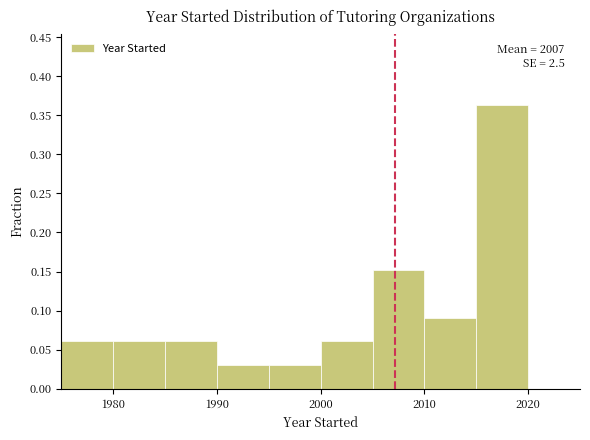

Which range on the x-axis has the tallest bar?

2015 to 2020